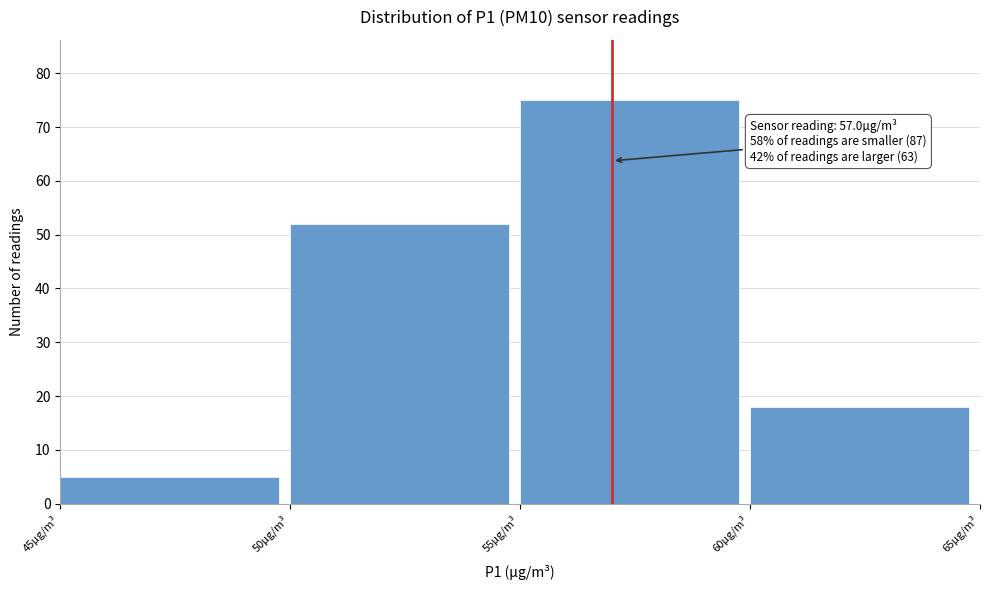

Over which range of the x-axis is the bar tallest?

55 to 60